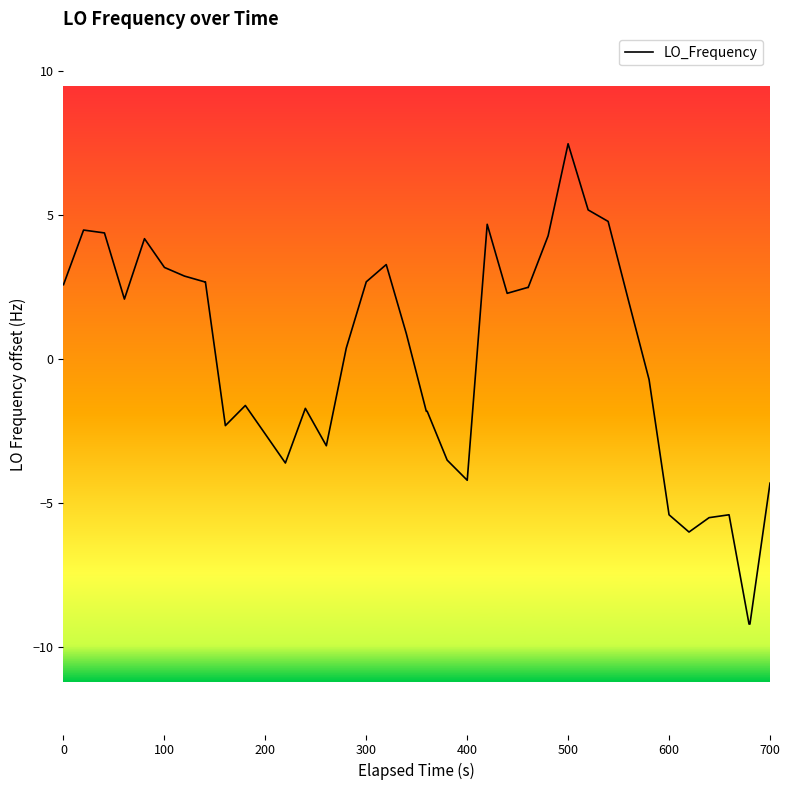

How many lines are shown in the chart?

1